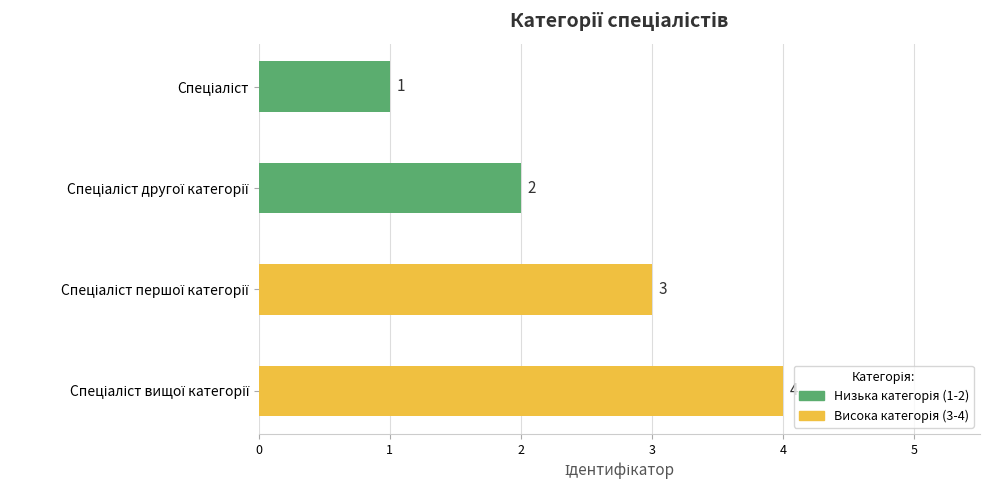

Are the bars grouped side by side (vs. stacked)?

No